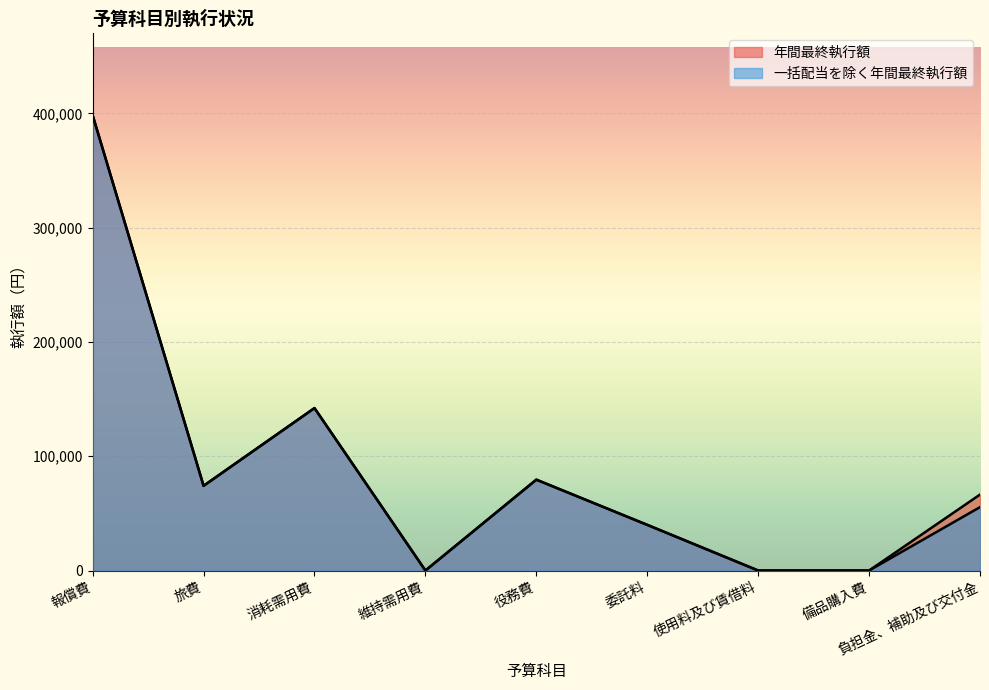

True or false: 一括配当を除く年間最終執行額 and 年間最終執行額 cross at least once.

False